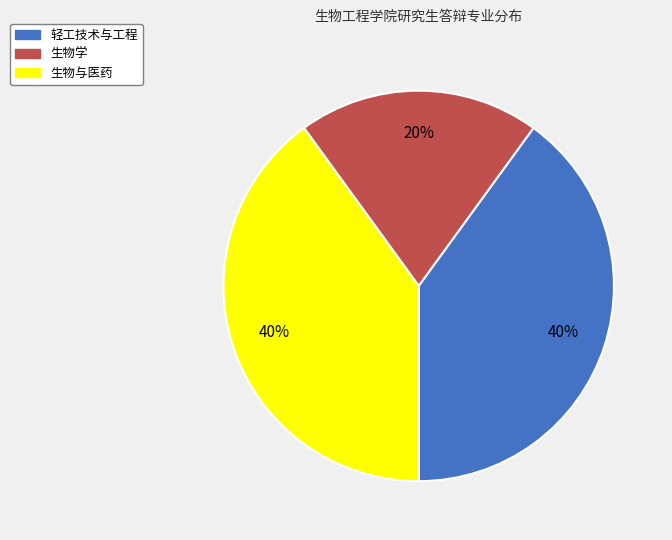

Which slice is the smallest?

生物学